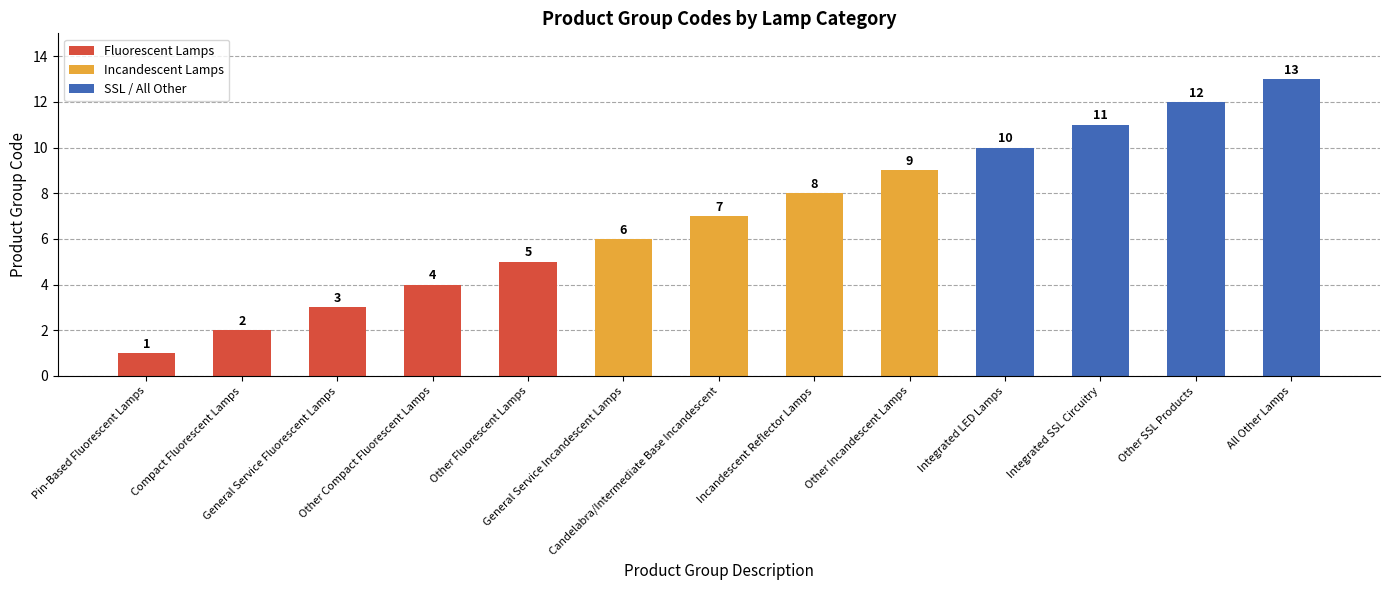

Reading left to right, what are all the values shown in this chart?

1	2	3	4	5	6	7	8	9	10	11	12	13